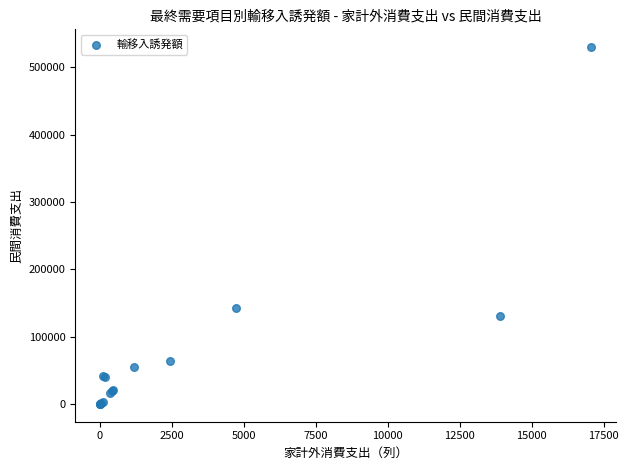

What Y value in the scatter plot is closest to 264911?

142340